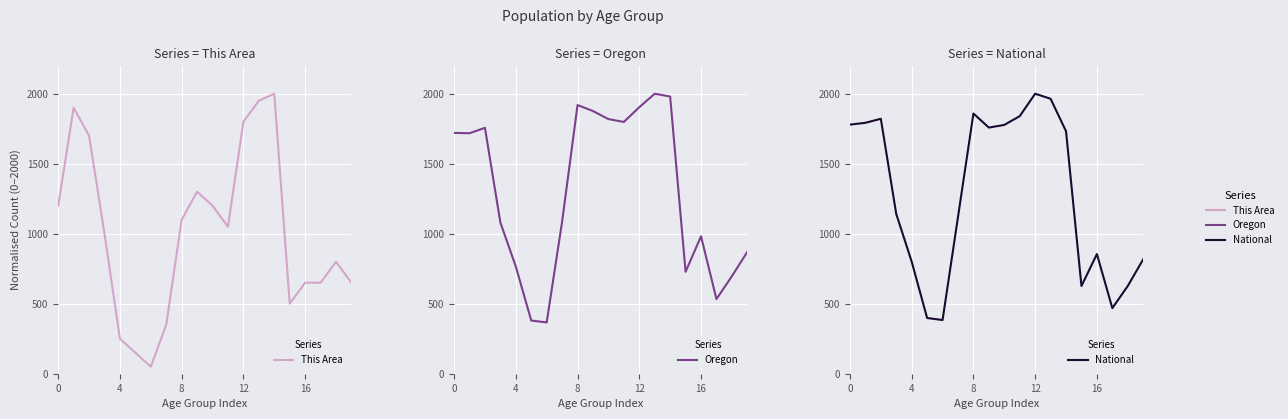

What is the difference between the second highest and second lowest values in the This Area series?

1800.0